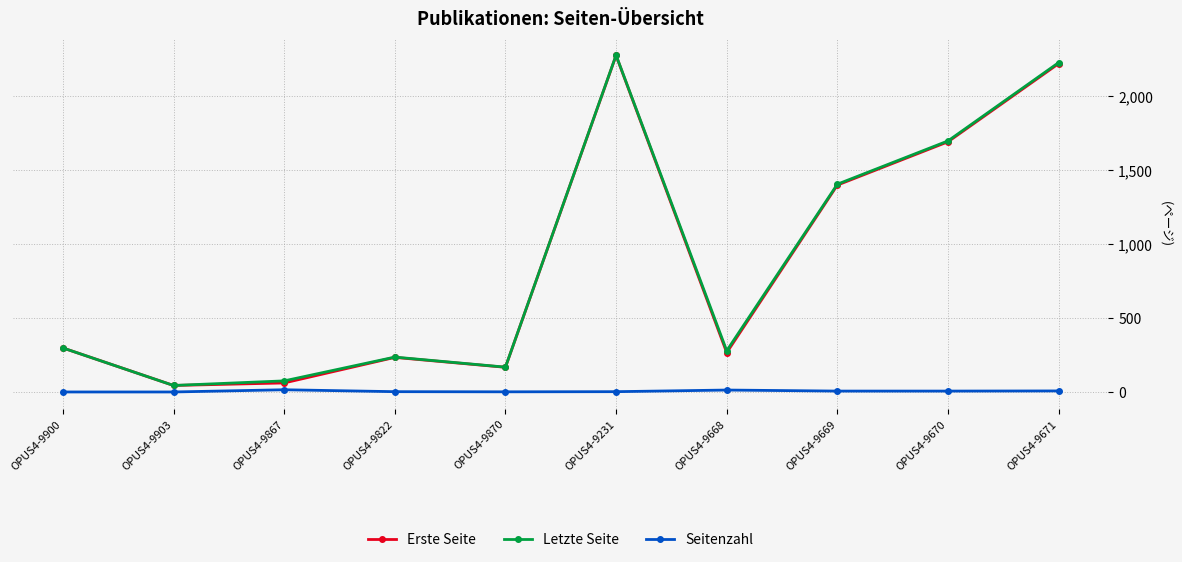

True or false: Letzte Seite has a value of 1406 at OPUS4-9669.

True